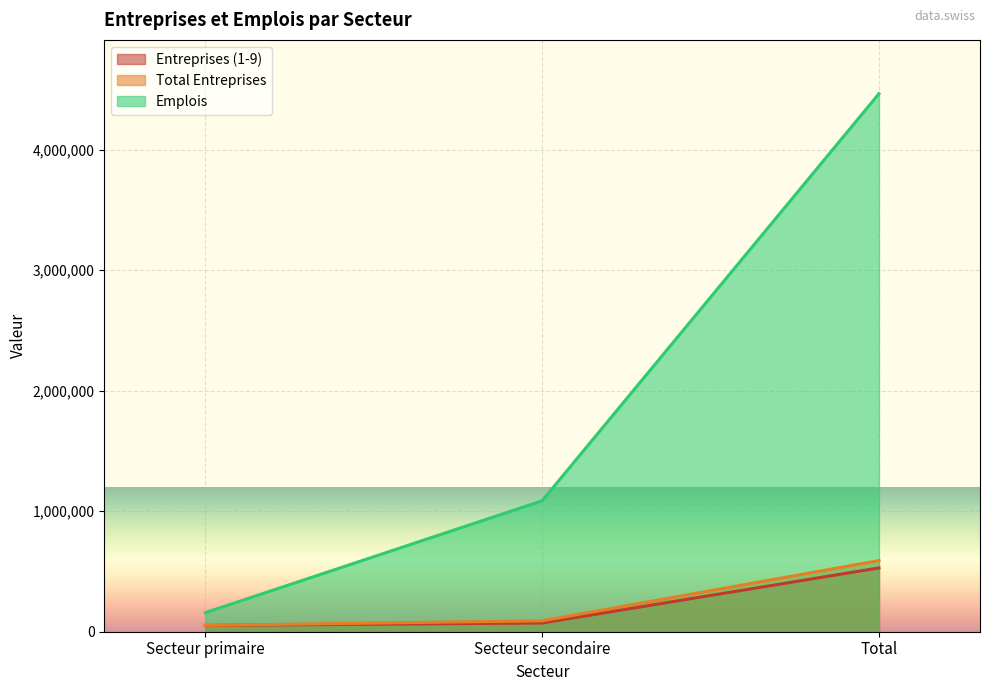

What is the difference between the maximum and minimum values in the Emplois series?

4306089